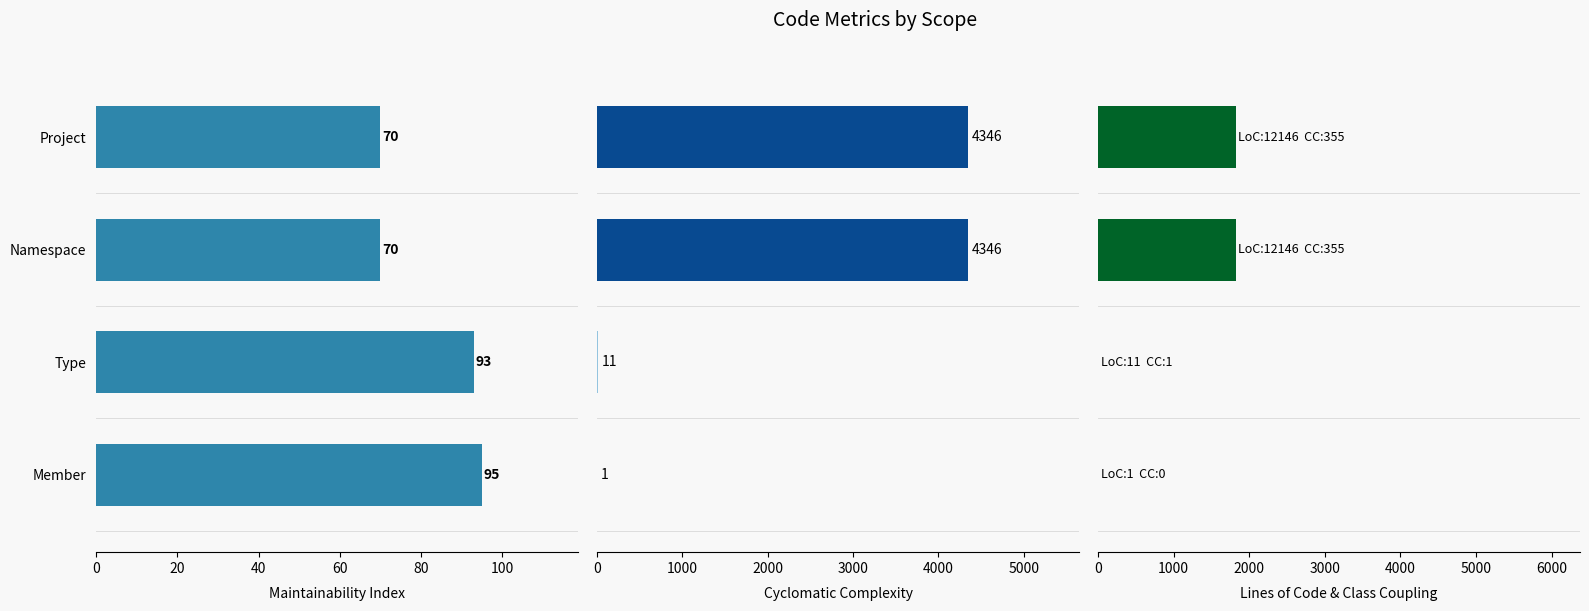

Which series changed the most between Namespace and Type?

Cyclomatic Complexity